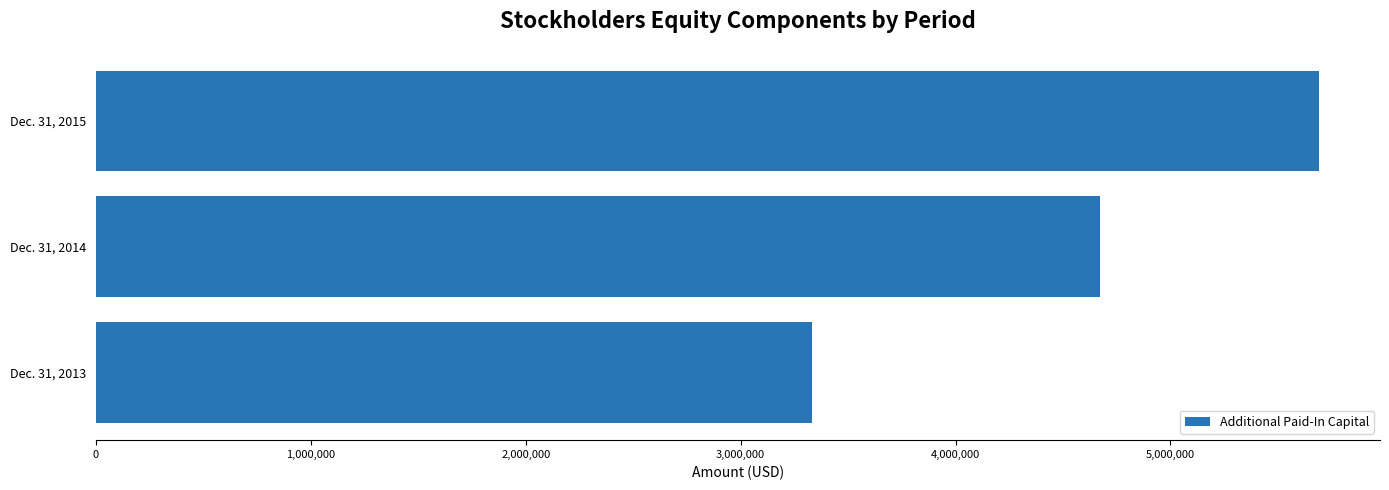

The value at Dec. 31, 2013 is 3332982. True or false?

True